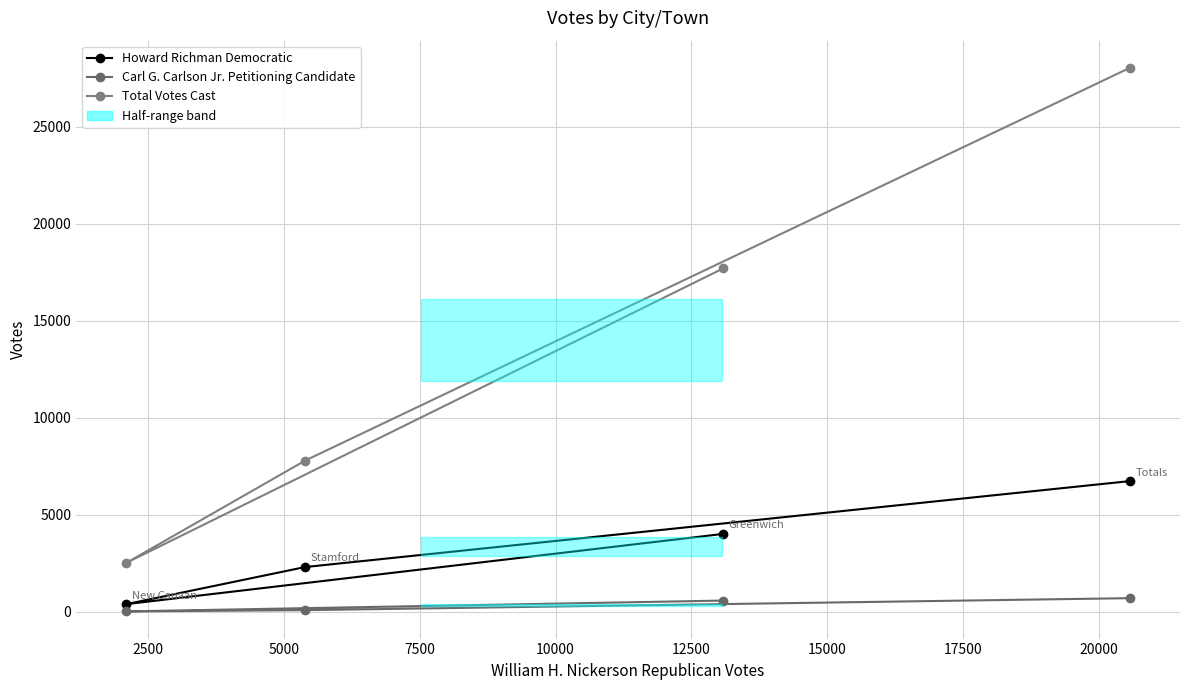

What is the greatest value displayed?

28026